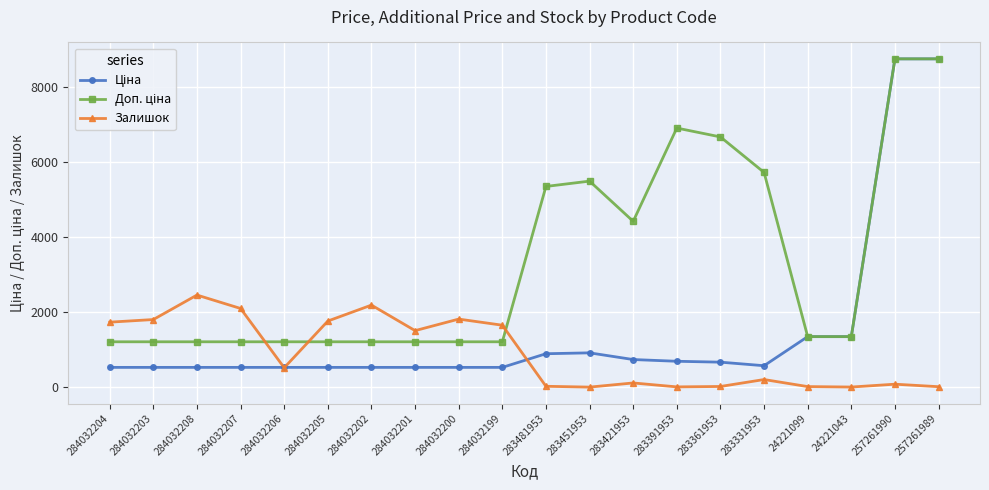

The Залишок series shows 24.0 at 283481953. True or false?

True